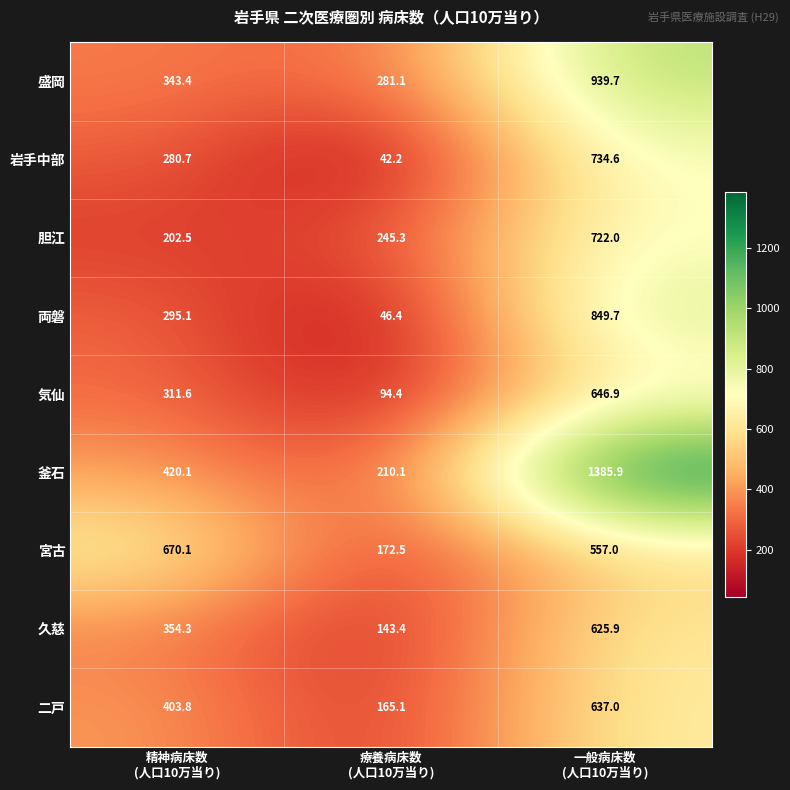

At 一般病床数
(人口10万当り), list the series in order from smallest to largest.

宮古, 久慈, 二戸, 気仙, 胆江, 岩手中部, 両磐, 盛岡, 釜石